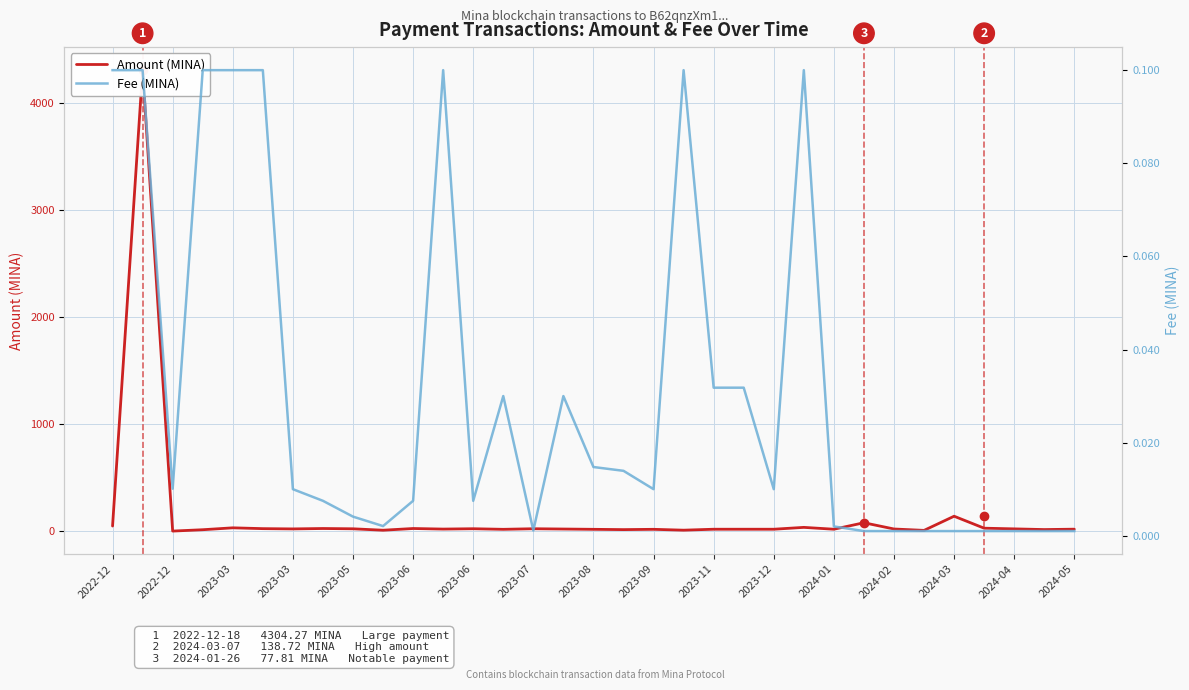

Which series changed the most between 2023-03 and 22?

Amount (MINA)